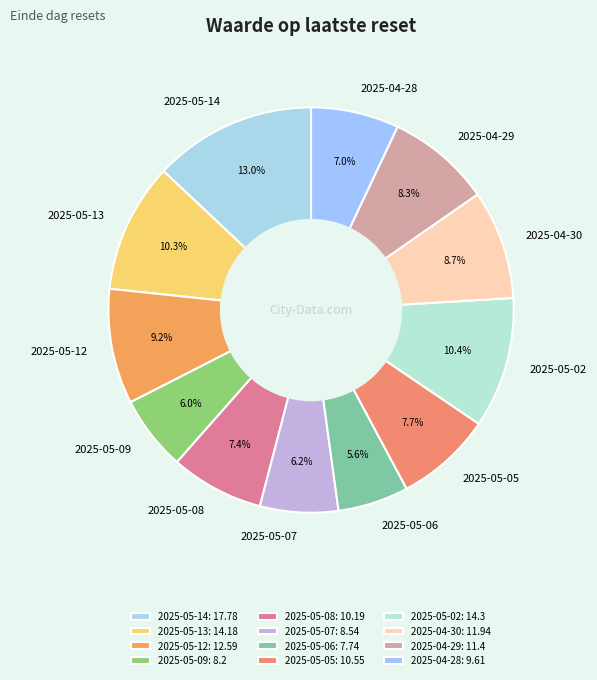

Does 2025-05-13 account for over 50% of the chart?

No